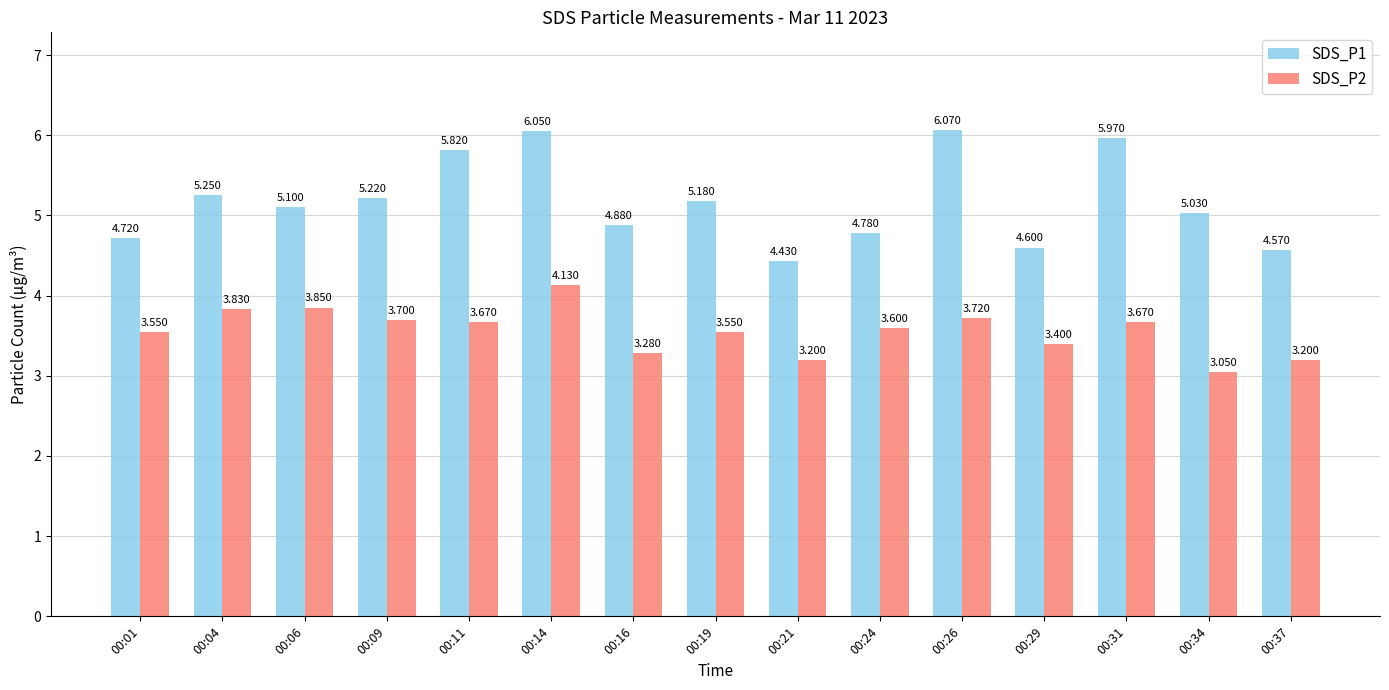

Is the value of SDS_P2 at 00:31 greater than the value of SDS_P1 at 00:29?

No